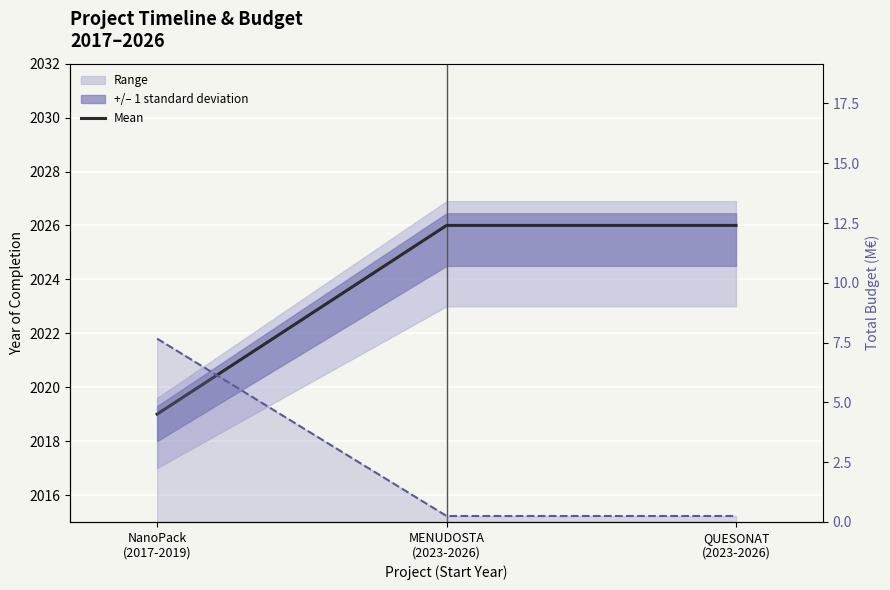

What is the label of the 3rd point from the left?

QUESONAT
(2023-2026)